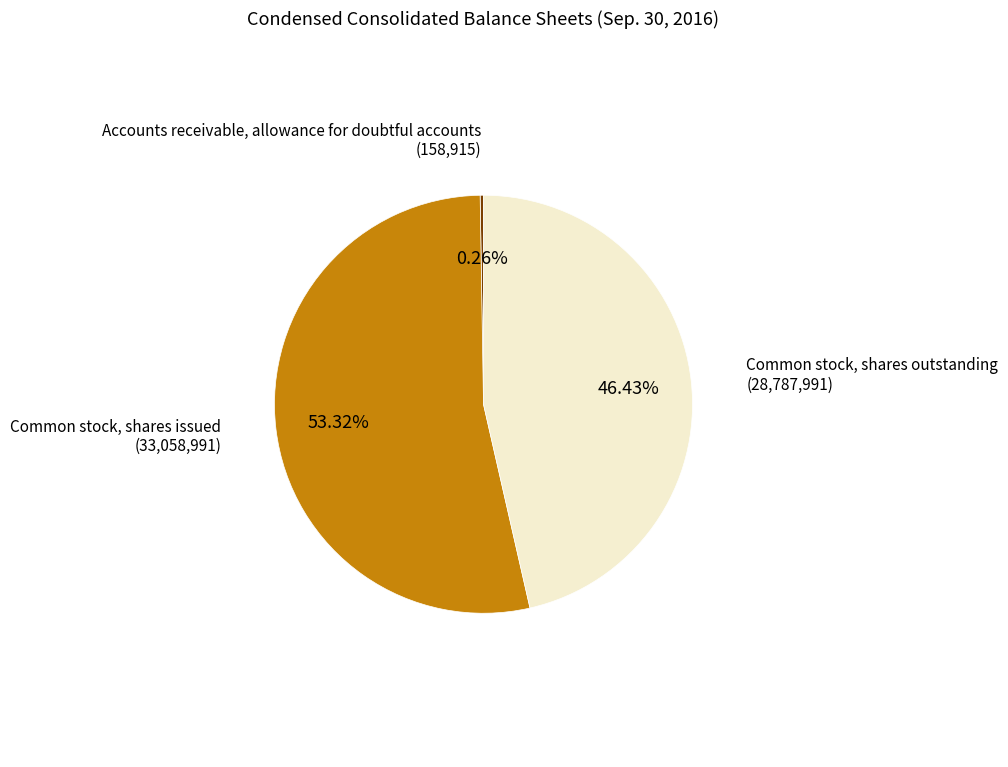

Does any single category account for the majority?

Yes